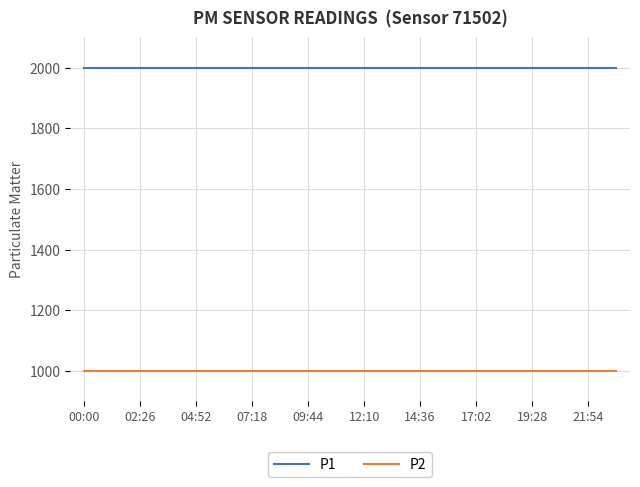

Reading left to right, transcribe all the data shown in this chart.

P1: 1999.9	1999.9	1999.9	1999.9	1999.9	1999.9	1999.9	1999.9	1999.9	1999.9	1999.9	1999.9	1999.9	1999.9	1999.9	1999.9	1999.9	1999.9	1999.9	1999.9
P2: 999.9	999.9	999.9	999.9	999.9	999.9	999.9	999.9	999.9	999.9	999.9	999.9	999.9	999.9	999.9	999.9	999.9	999.9	999.9	999.9